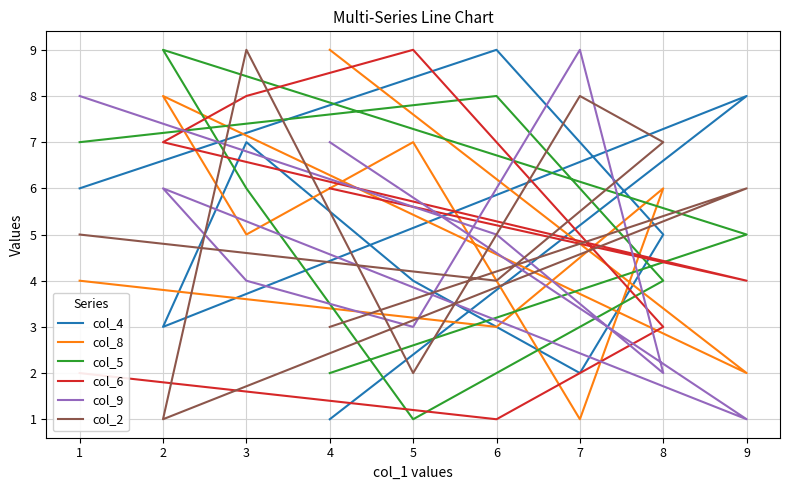

What is the total value across all series at 8?

27